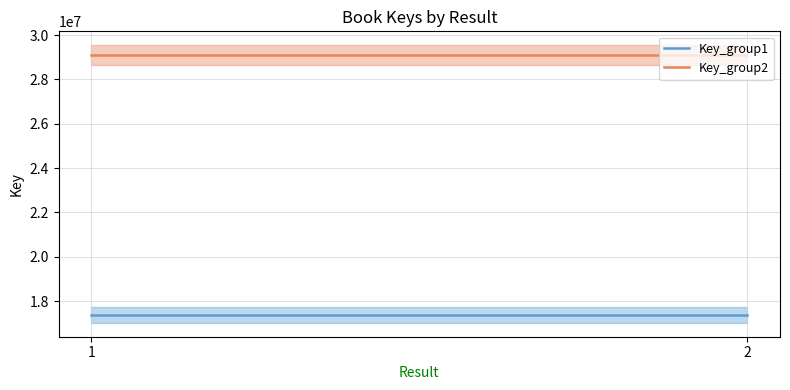

Which category has the lowest value in the Key_group1 series?

1